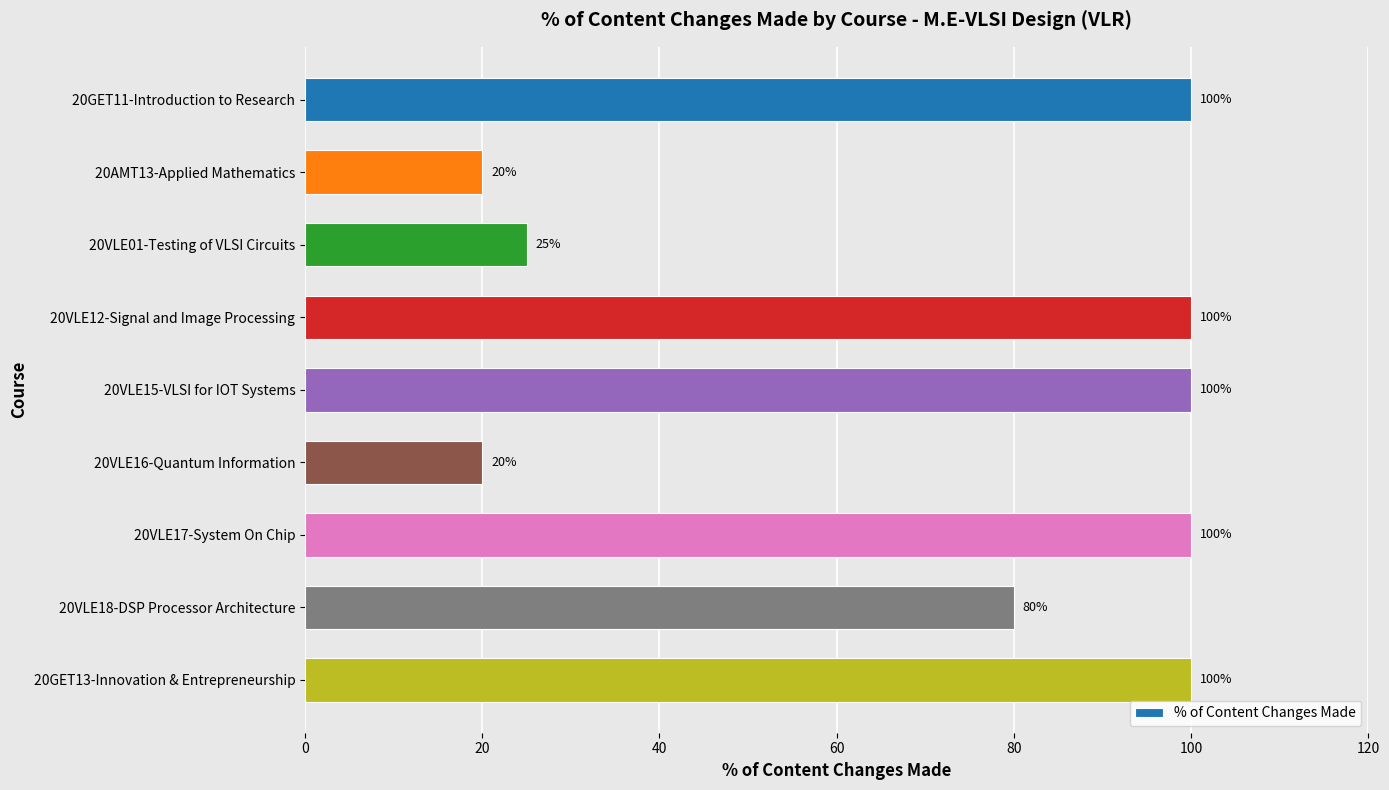

True or false: the data shows 10 at 20VLE16-Quantum Information.

False